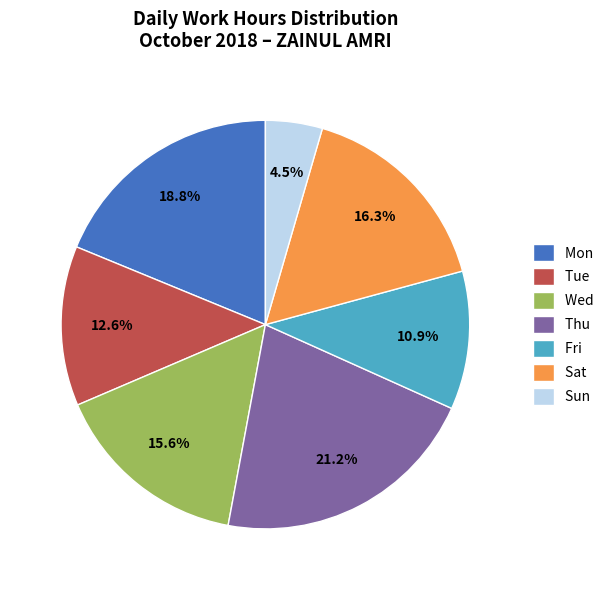

Is it true that Wed is 29% of the pie?

False